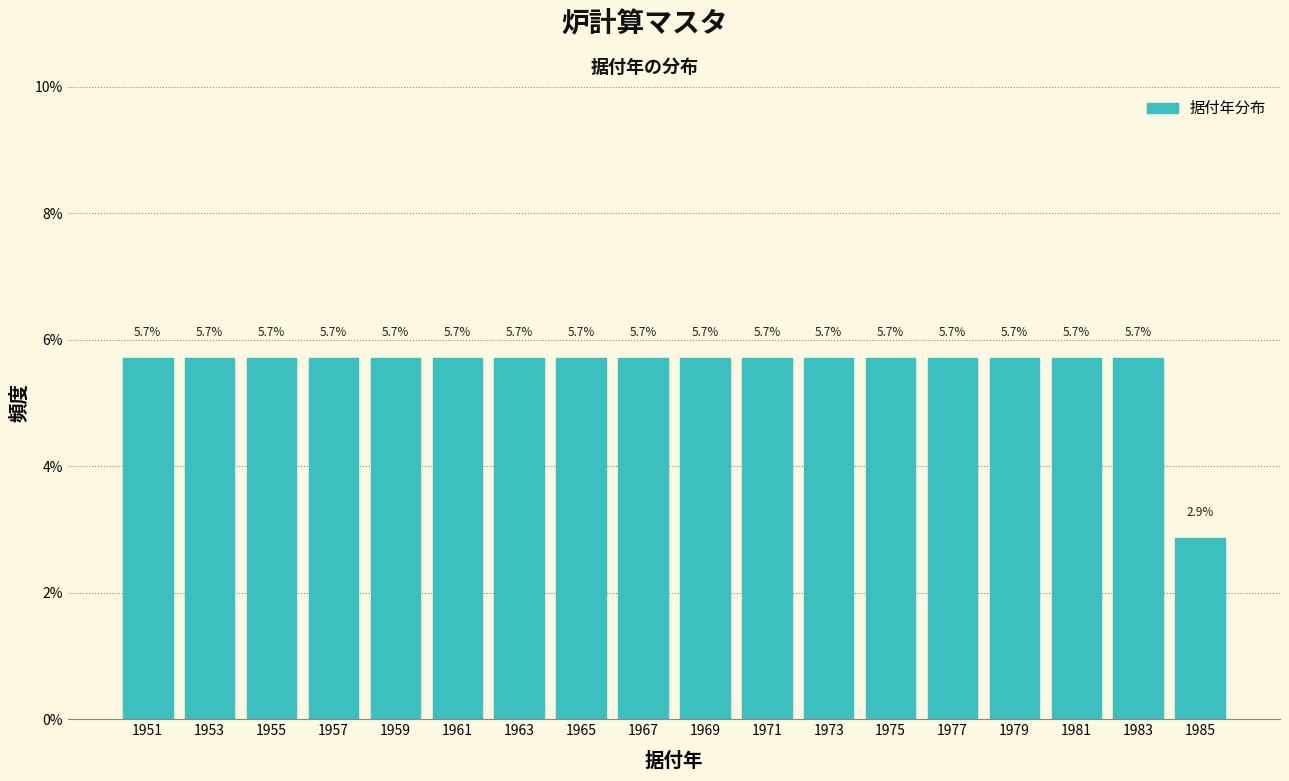

How tall is the bar that spans 1966 to 1968 on the x-axis?

5.7